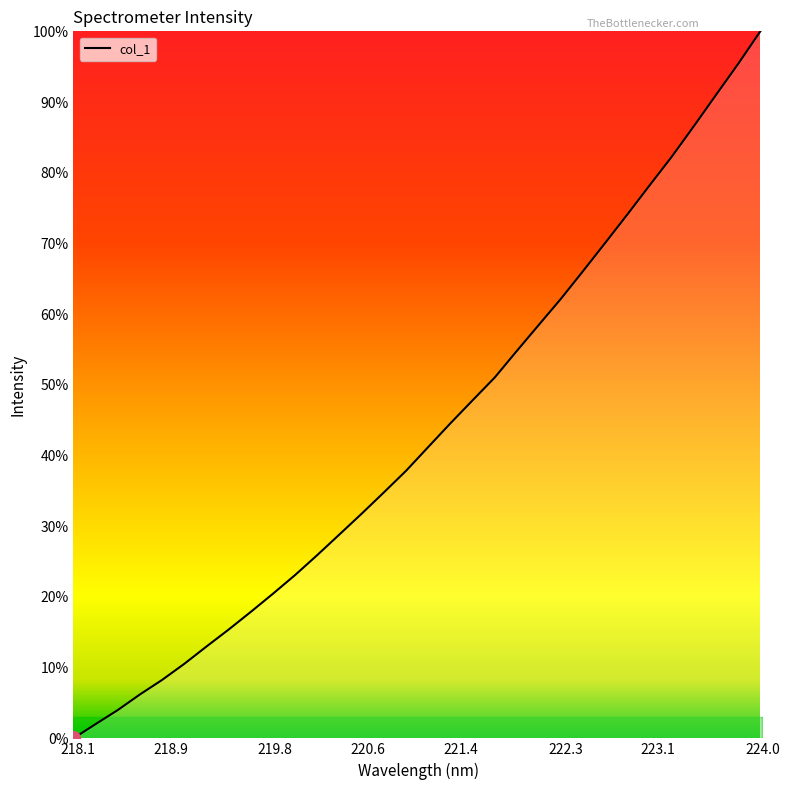

True or false: there are more than 2 points higher than both neighbors.

False